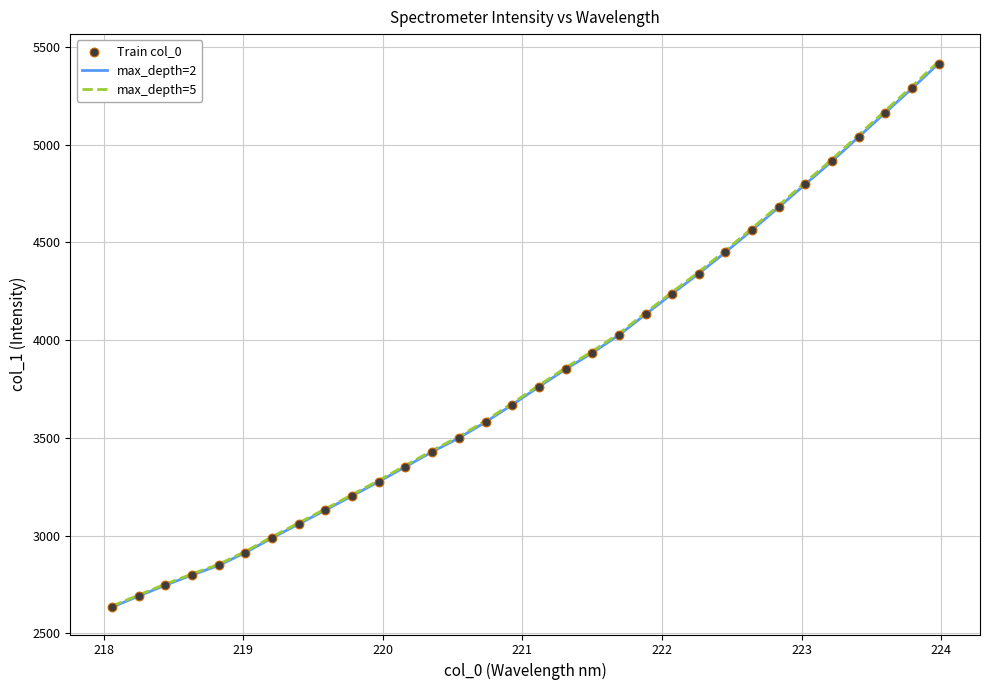

Which series has the widest spread of values?

max_depth=5